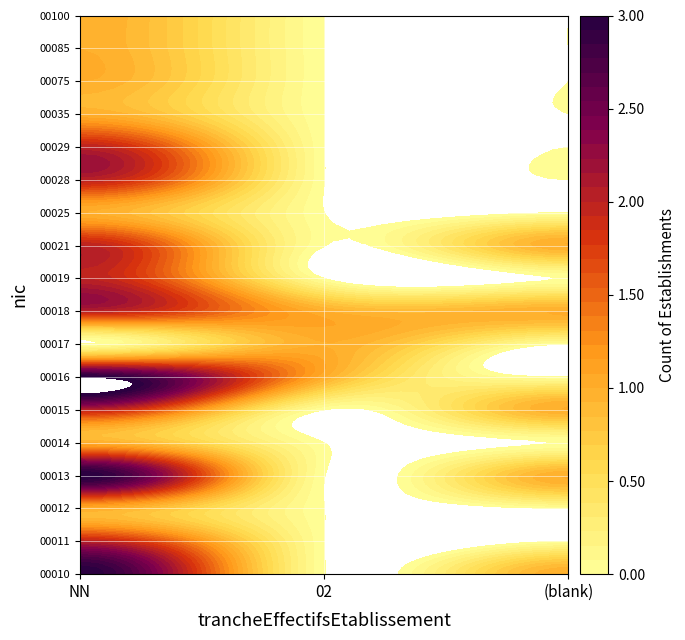

Which series changed the most between NN and ?

00016